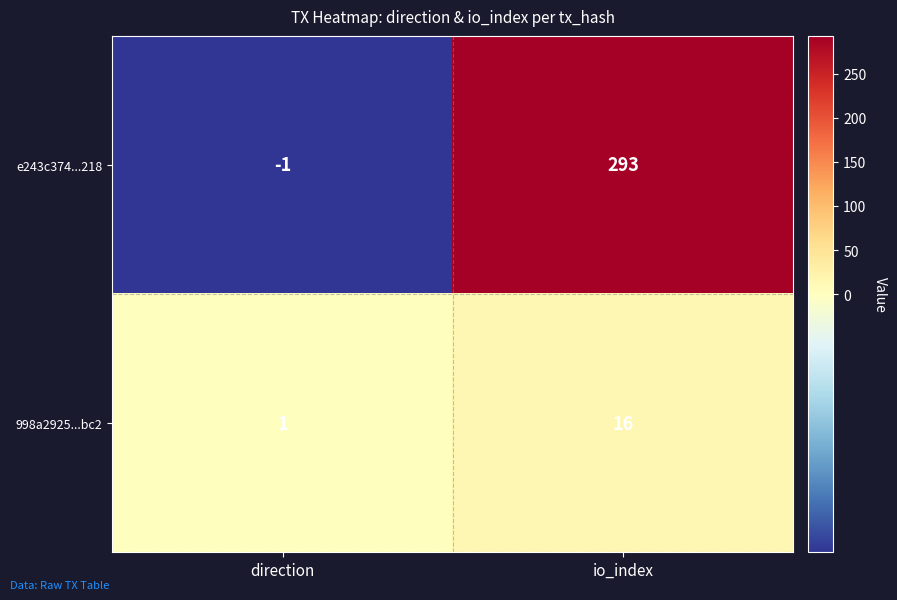

Reading left to right, extract all data points from this chart.

e243c374...218: -1	293
998a2925...bc2: 1	16